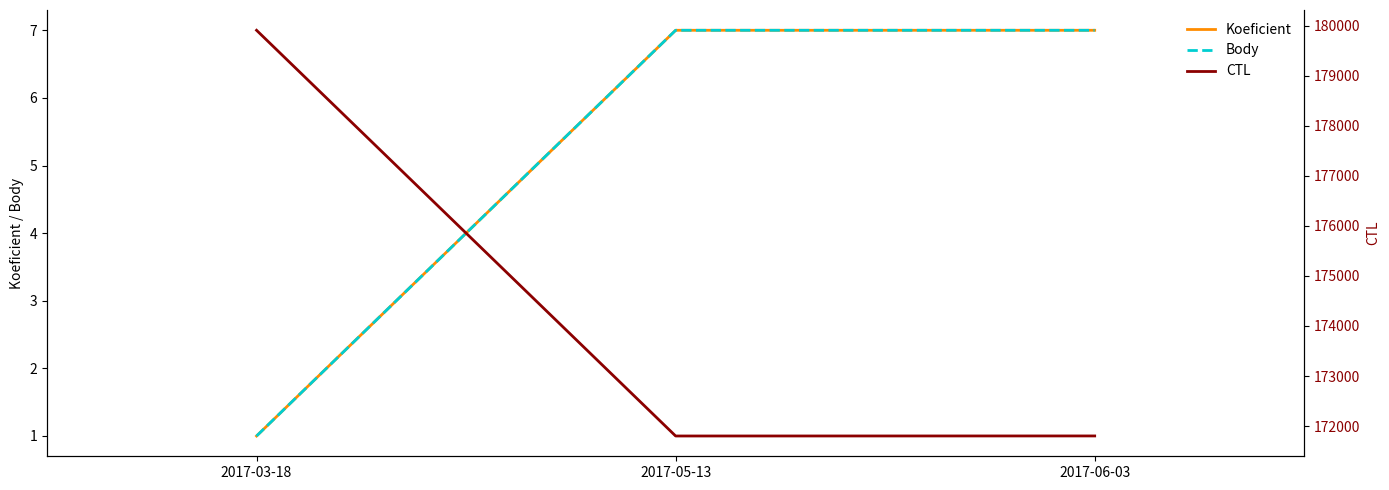

The Koeficient series shows 1 at 2017-03-18. True or false?

False